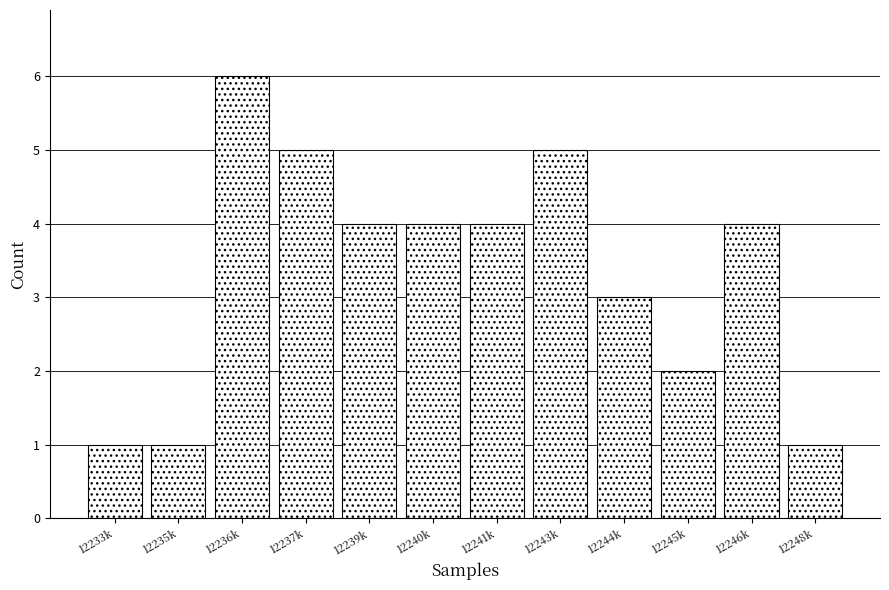

Reading right to left, transcribe all the data shown in this chart.

12248k=1	12246k=4	12245k=2	12244k=3	12243k=5	12241k=4	12240k=4	12239k=4	12237k=5	12236k=6	12235k=1	12233k=1